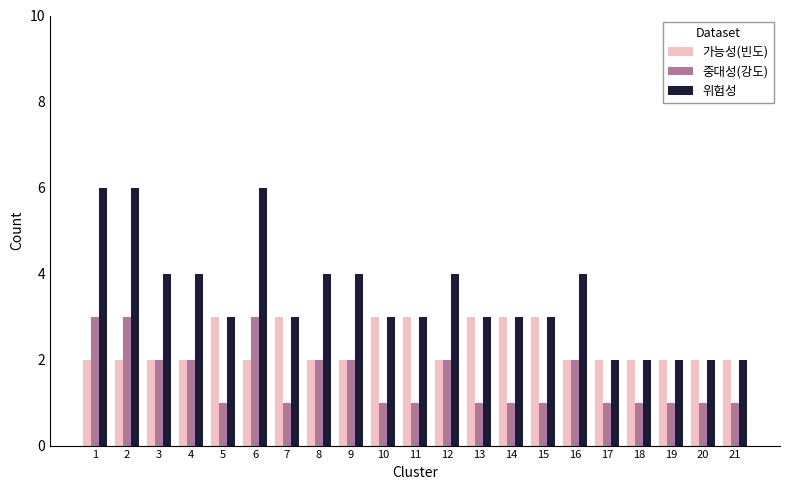

True or false: 중대성(강도) has a value of 1 at 14.

True